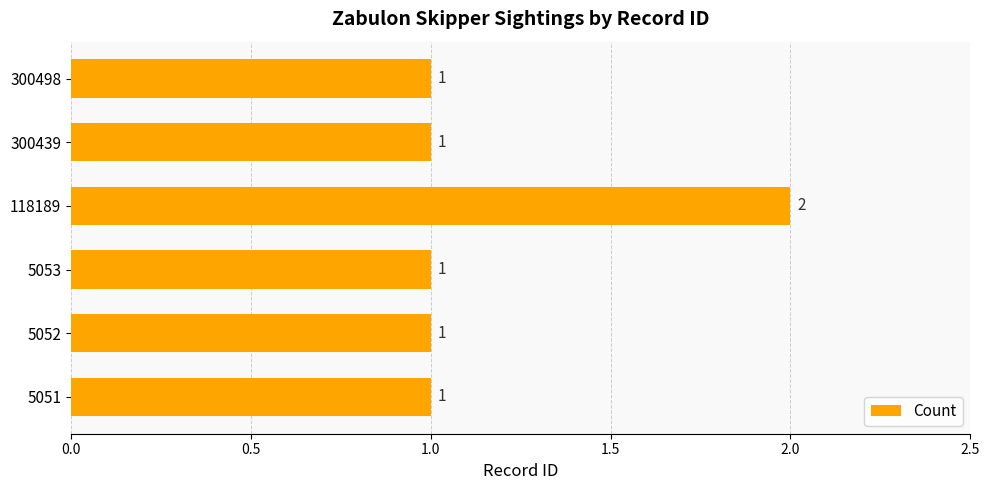

Are the bars grouped side by side (vs. stacked)?

No